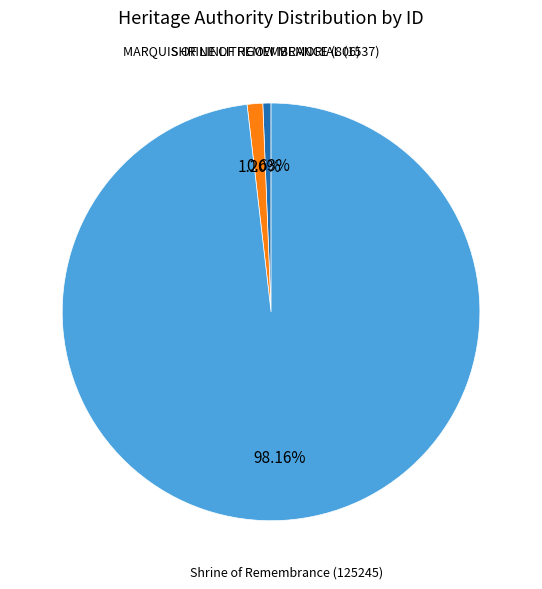

Does any single category account for the majority?

Yes